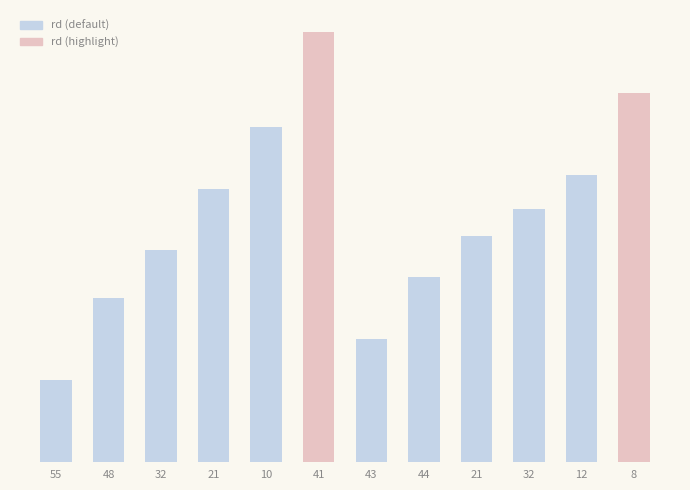

Rank the categories by value from highest to lowest.

41, 8, 10, 12, 21, 32, 21, 32, 44, 48, 43, 55